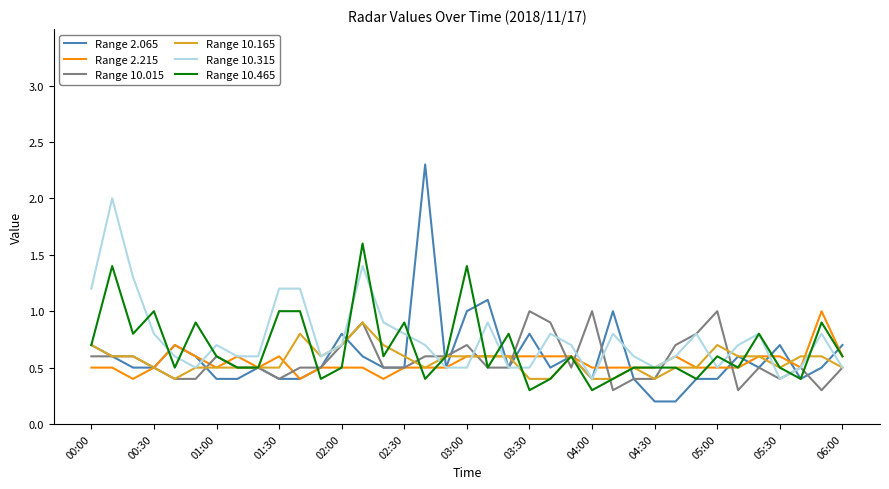

What is the minimum value for Range 10.315?

0.4